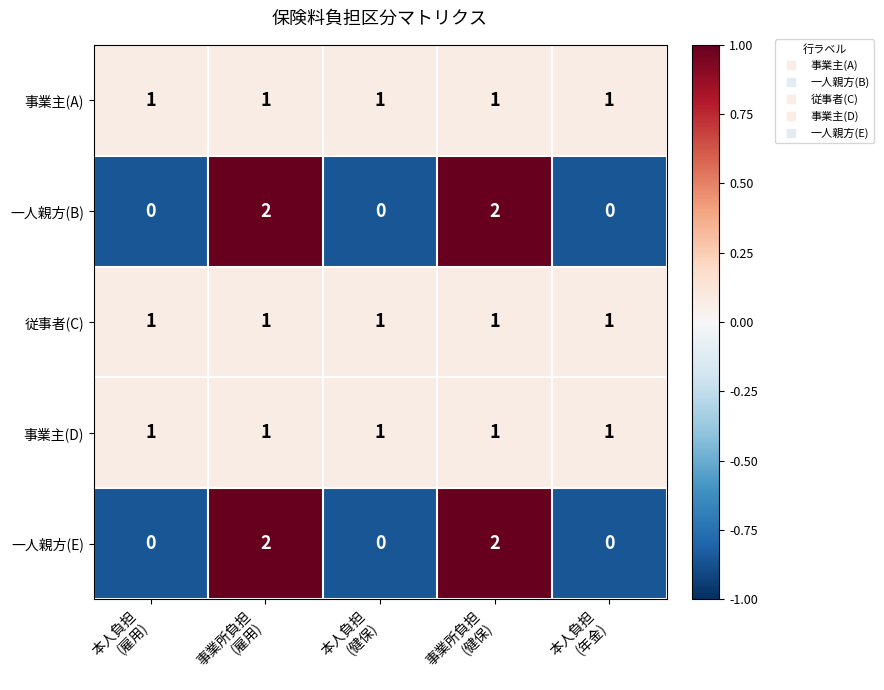

At how many categories does at least one series exceed 0?

5